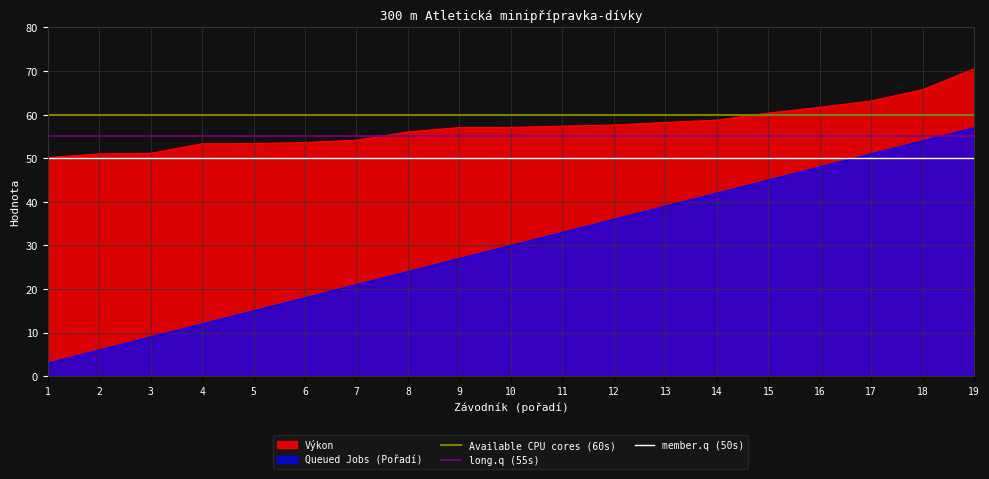

The value of Queued Jobs (Pořadí) at 4 is 12.0. True or false?

True